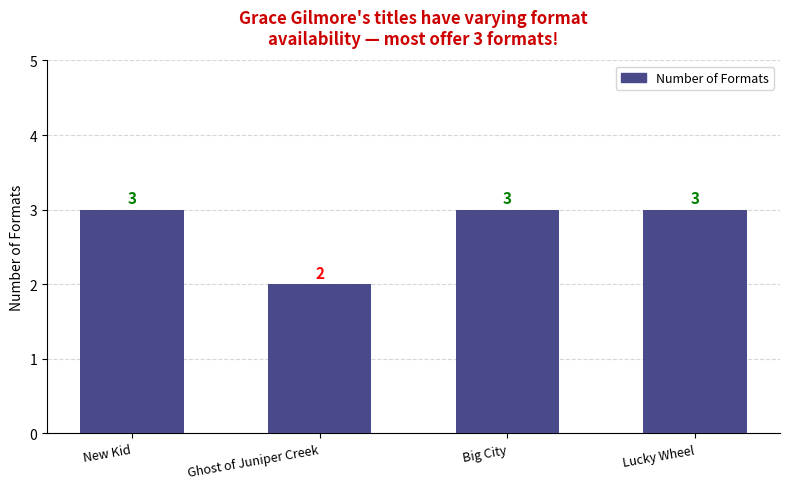

What is the ratio of the value at New Kid to the value at Lucky Wheel?

1.0